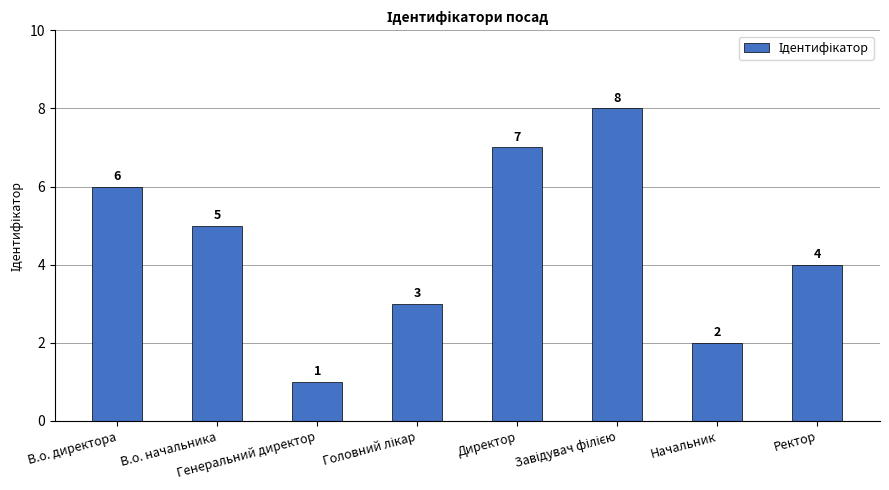

Count the values in the range 3 to 7.

5